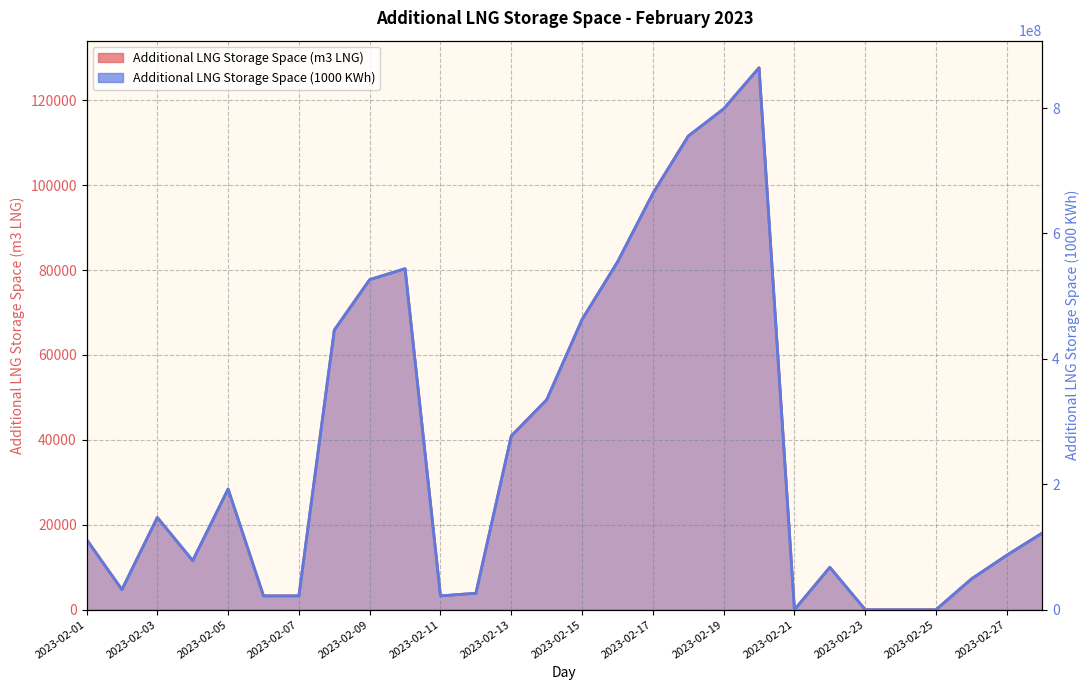

What is the highest value of the Additional LNG Storage Space (m3 LNG) series?

127652